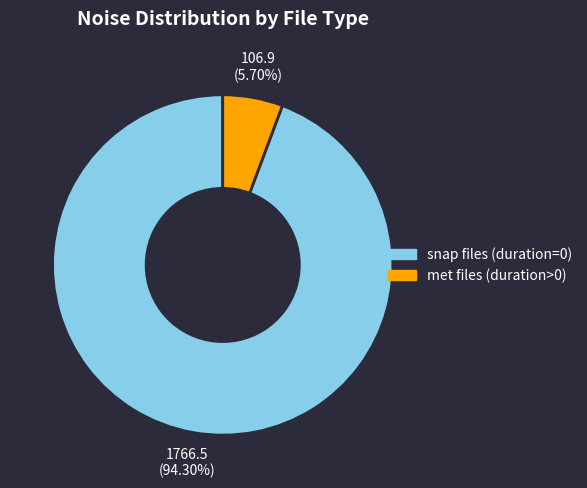

Does any single category account for the majority?

Yes